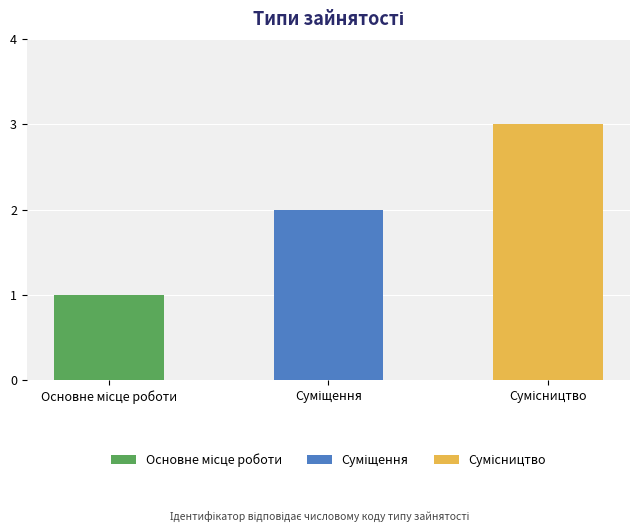

What is the difference between the maximum and minimum values?

2